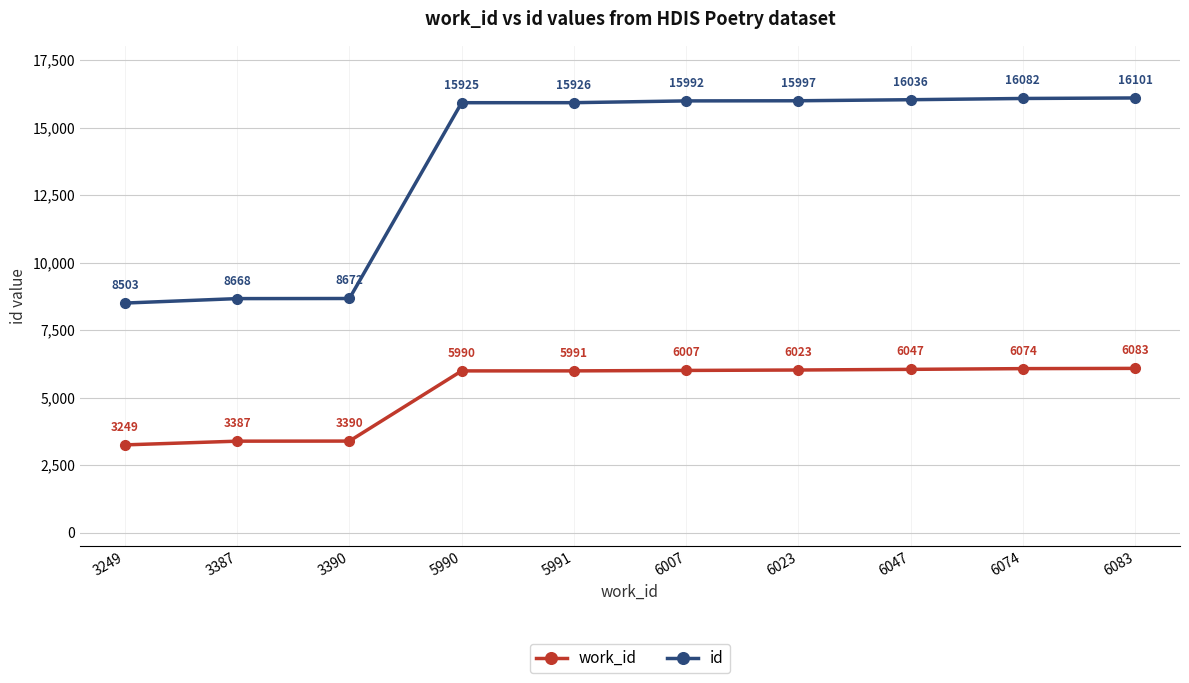

Reading left to right, what are all the values shown in this chart?

work_id: 3249	3387	3390	5990	5991	6007	6023	6047	6074	6083
id: 8503	8668	8672	15925	15926	15992	15997	16036	16082	16101